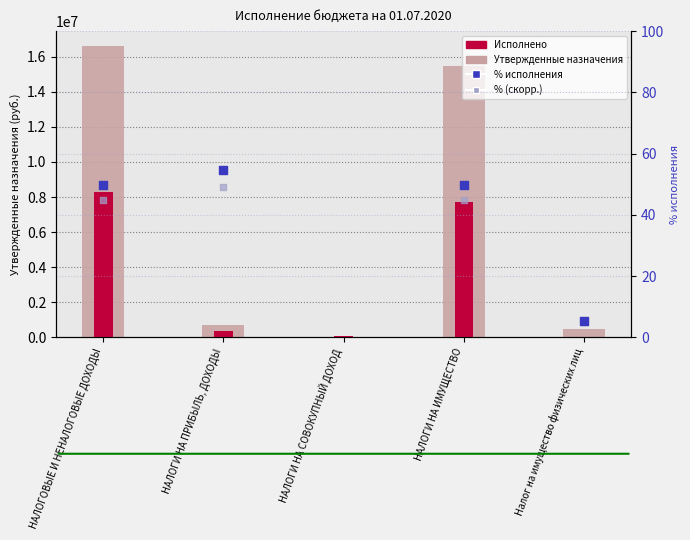

Is the value of % (скорр.) at НАЛОГОВЫЕ И НЕНАЛОГОВЫЕ ДОХОДЫ greater than the value of Утвержденные бюджетные назначения at НАЛОГОВЫЕ И НЕНАЛОГОВЫЕ ДОХОДЫ?

No